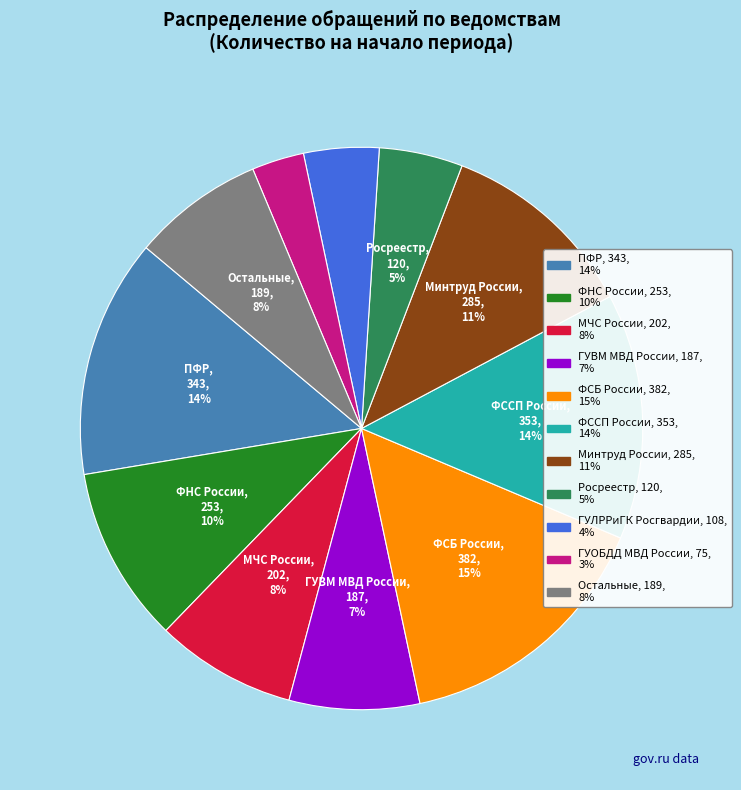

To the nearest percent, what is the difference between the МЧС России and Росреестр slice percentages?

3%